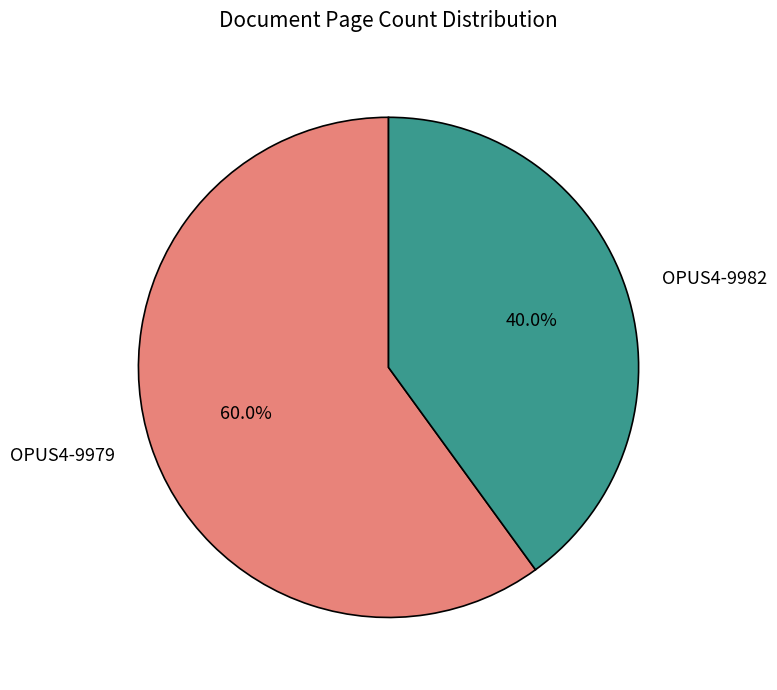

To the nearest percent, what is the difference between the largest and smallest slice percentages?

20%